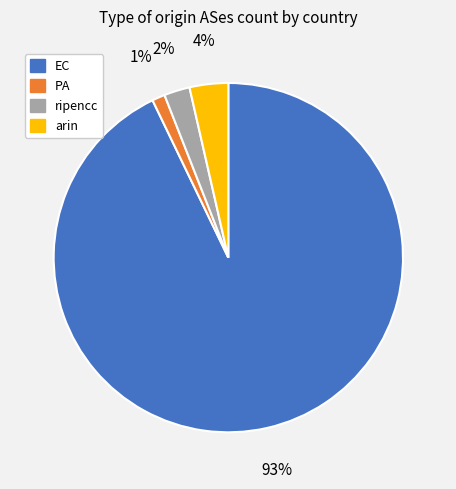

What is the smallest slice in the pie chart?

PA